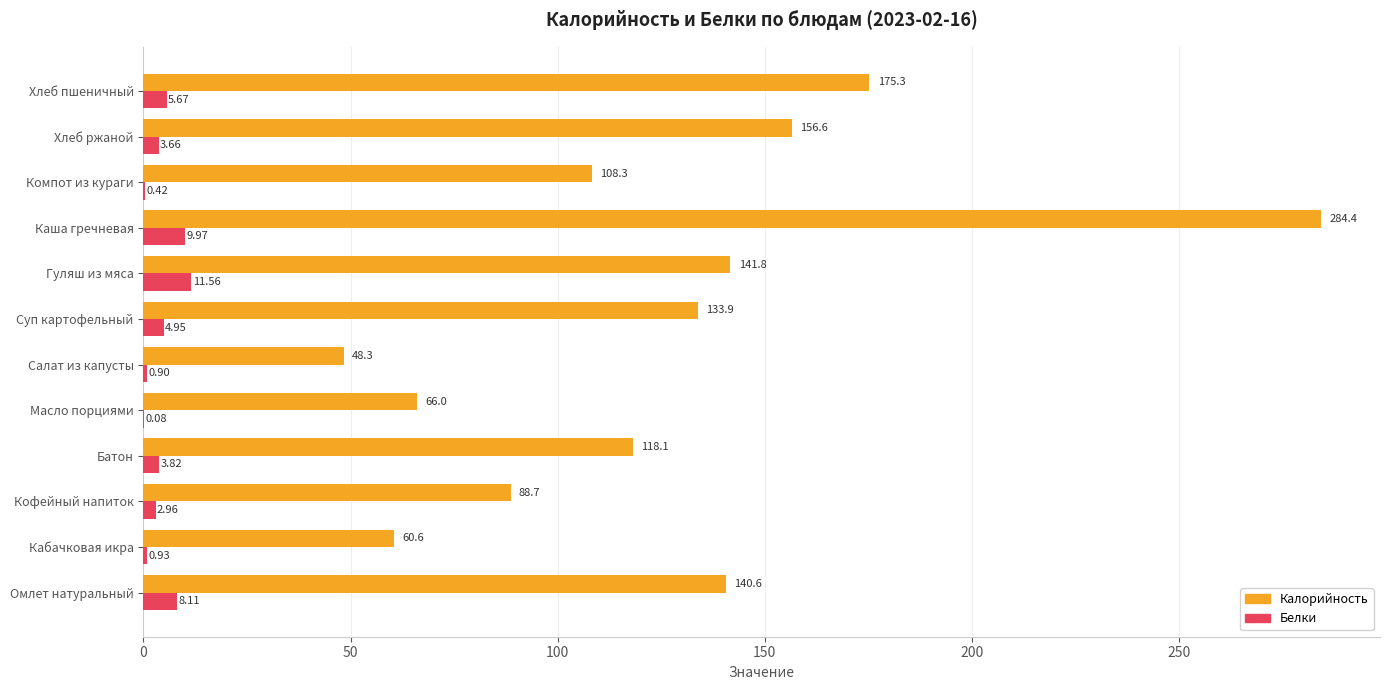

Which label corresponds to the largest value in the chart?

Каша гречневая